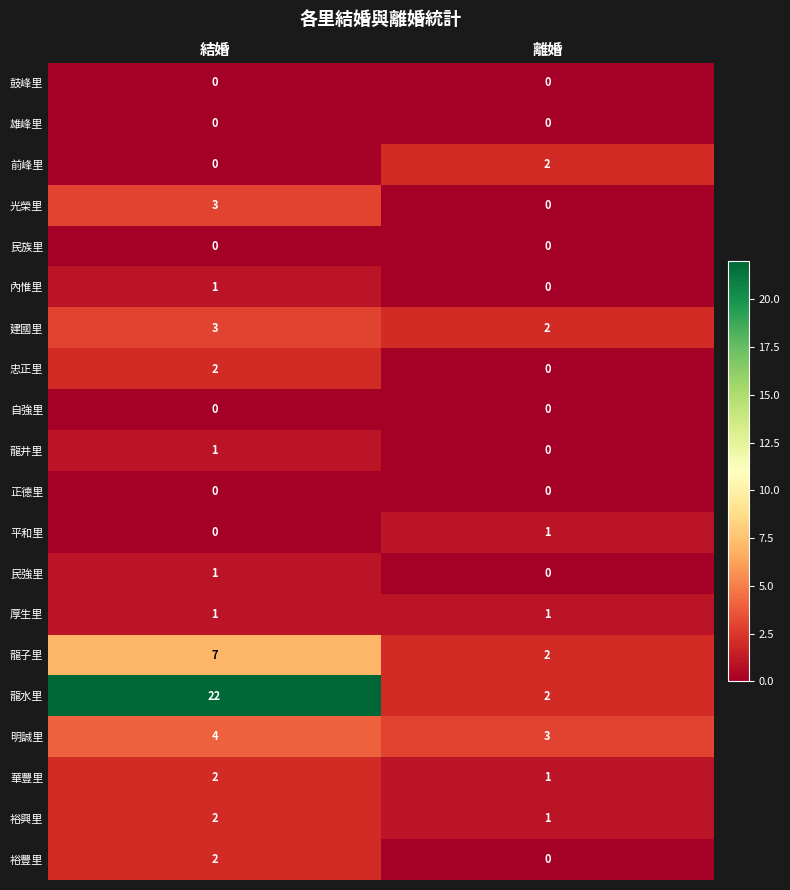

Count the number of categories in the chart.

2